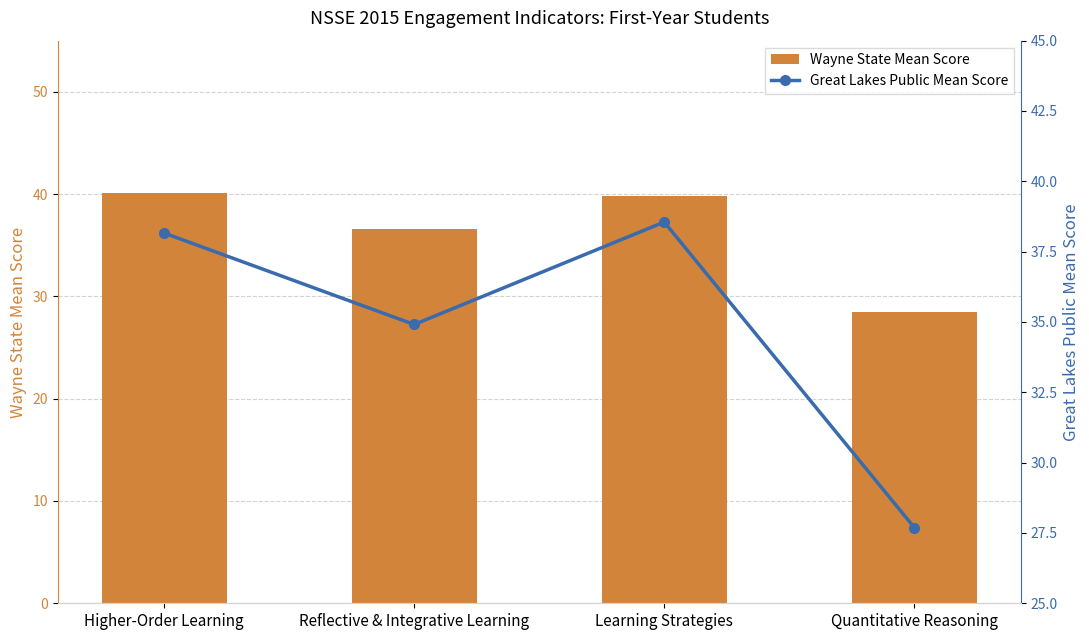

What is the label of the 2nd bar from the left?

Reflective & Integrative Learning